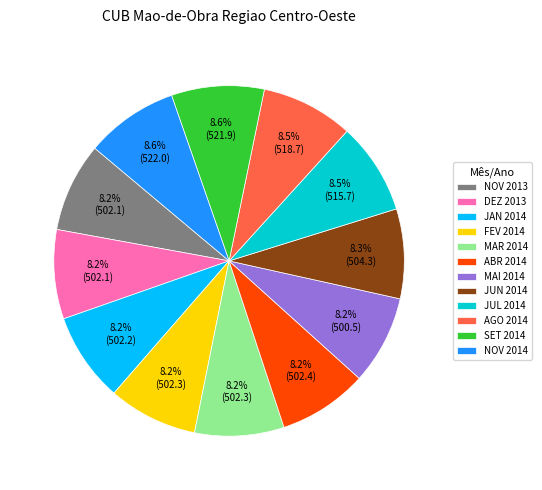

Do MAI 2014 and JAN 2014 together represent more than half of the pie?

No